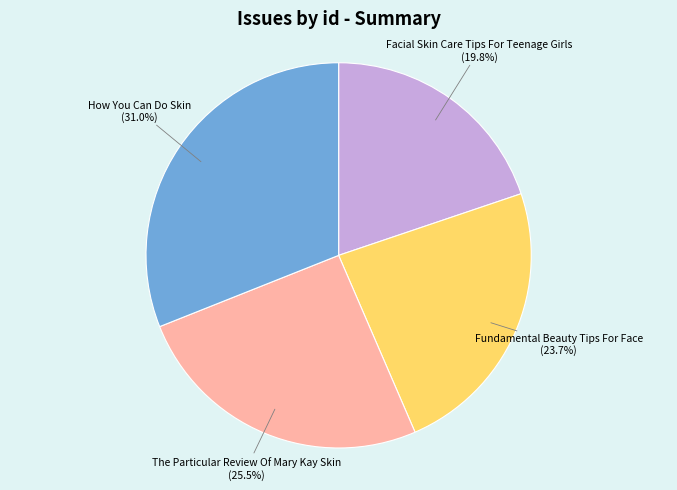

How many segments does this pie chart have?

4